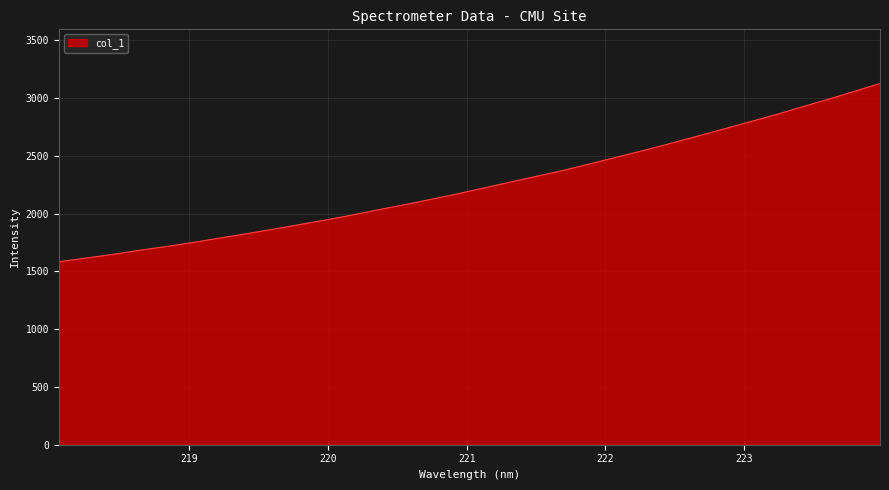

What is the maximum value shown in the chart?

3124.5